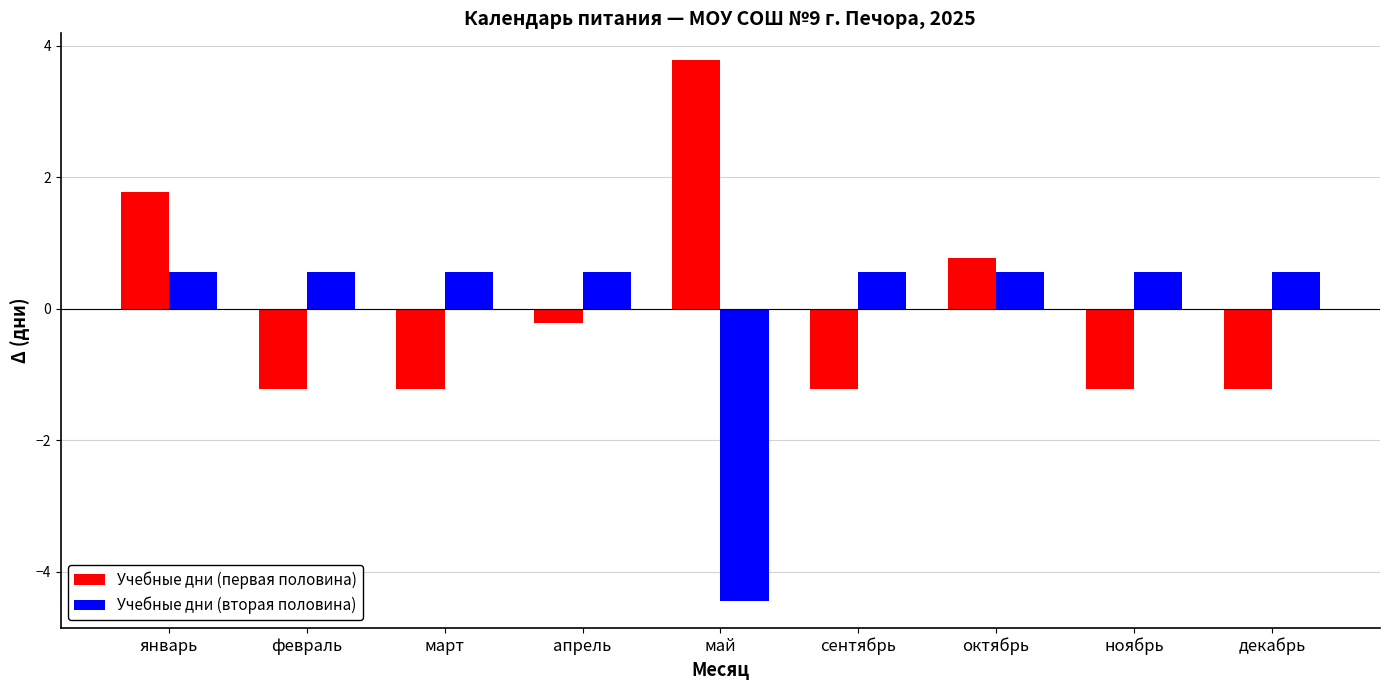

What is the minimum value shown in the chart?

-4.4